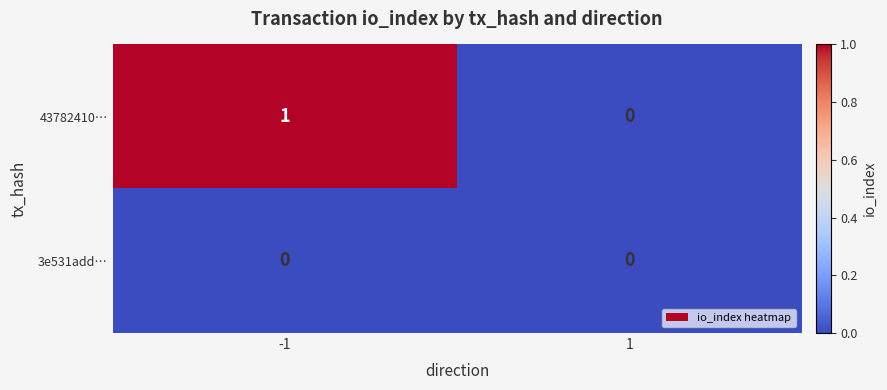

True or false: 43782410… has a value of 2 at -1.

False